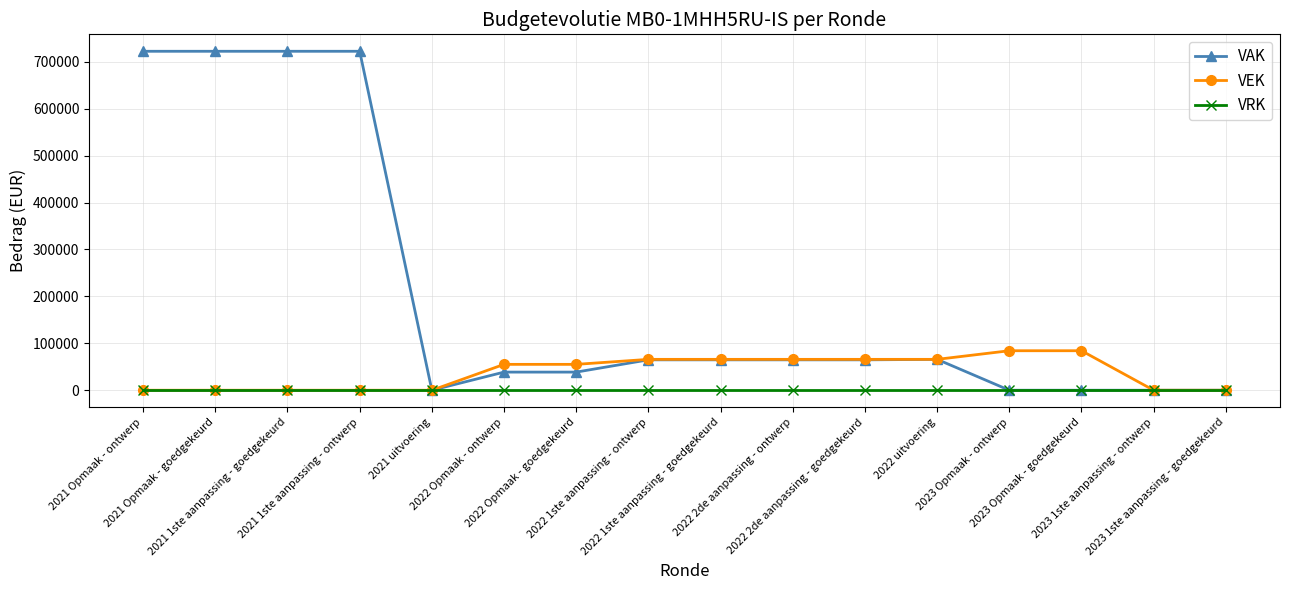

What position from the right is 2023 Opmaak - ontwerp?

4